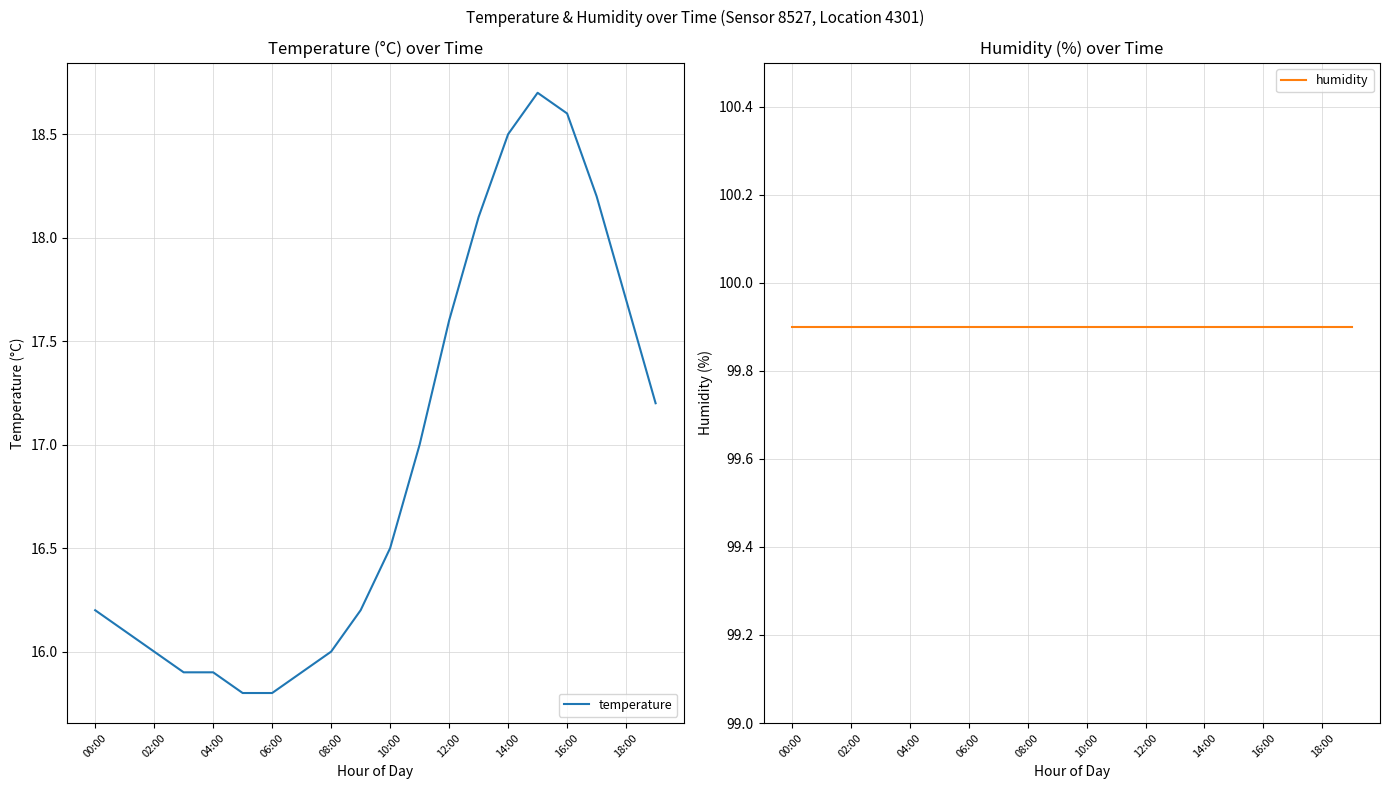

The temperature series shows 10.7 at 02:00. True or false?

False